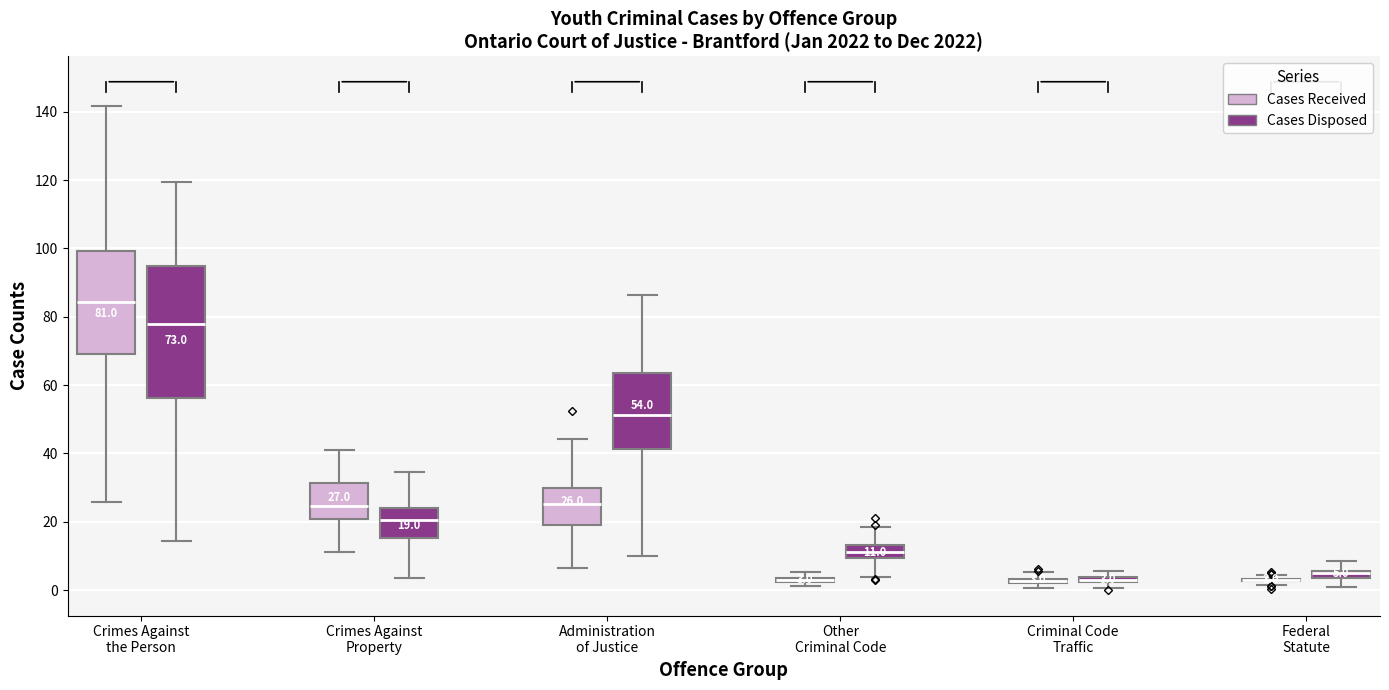

Comparing the boxes themselves (not the whiskers), which one is the tallest?

Crimes Against the Person (Cases Disposed)